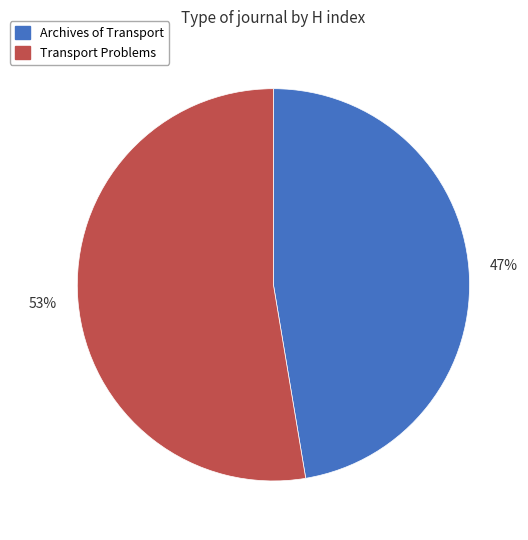

What is the majority slice?

Transport Problems